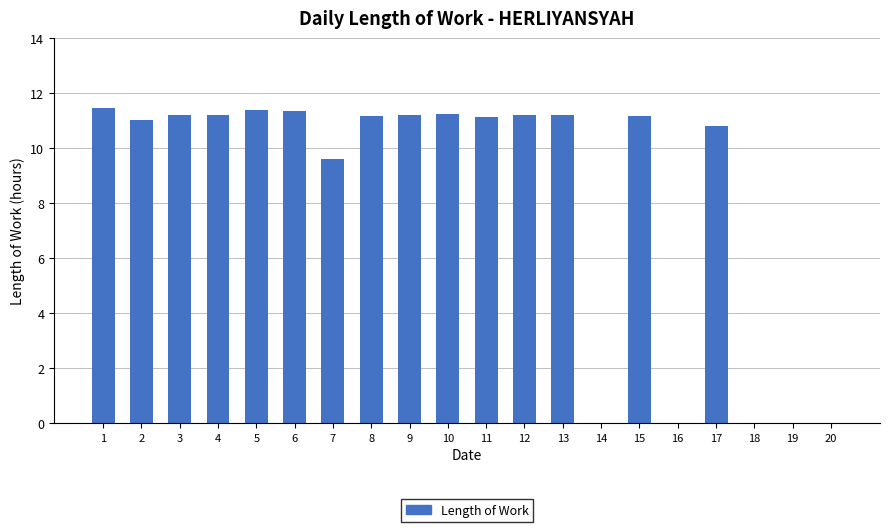

The chart shows a value of 20.0 at 5. True or false?

False